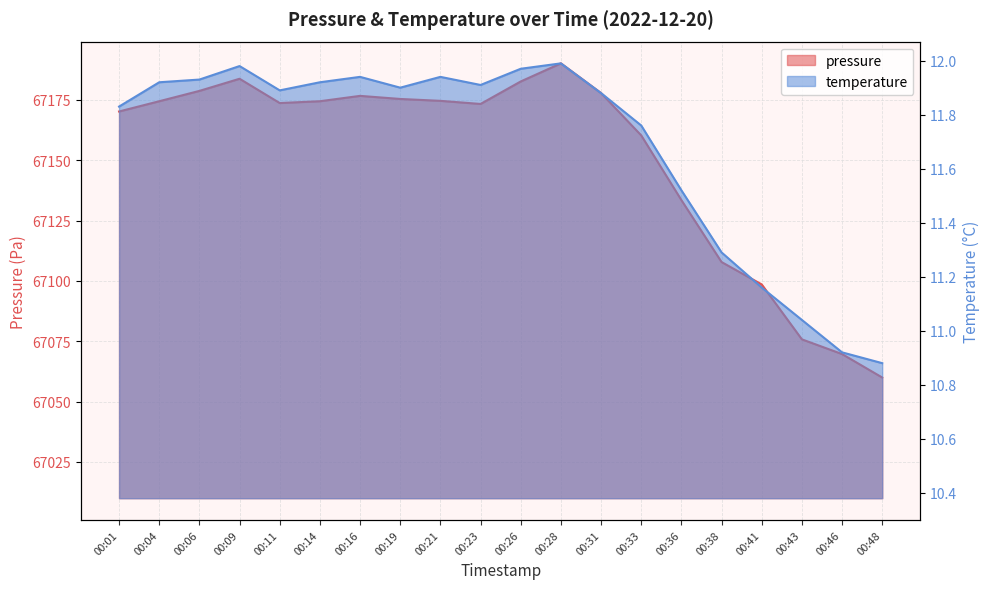

At which label does pressure first exceed 67174?

00:04